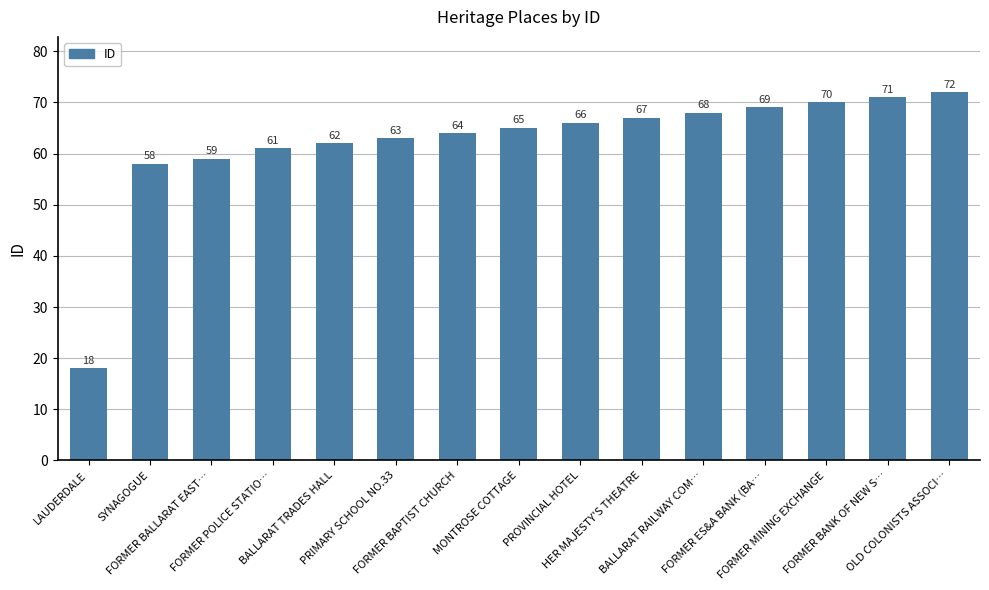

Does the chart contain any negative values?

No